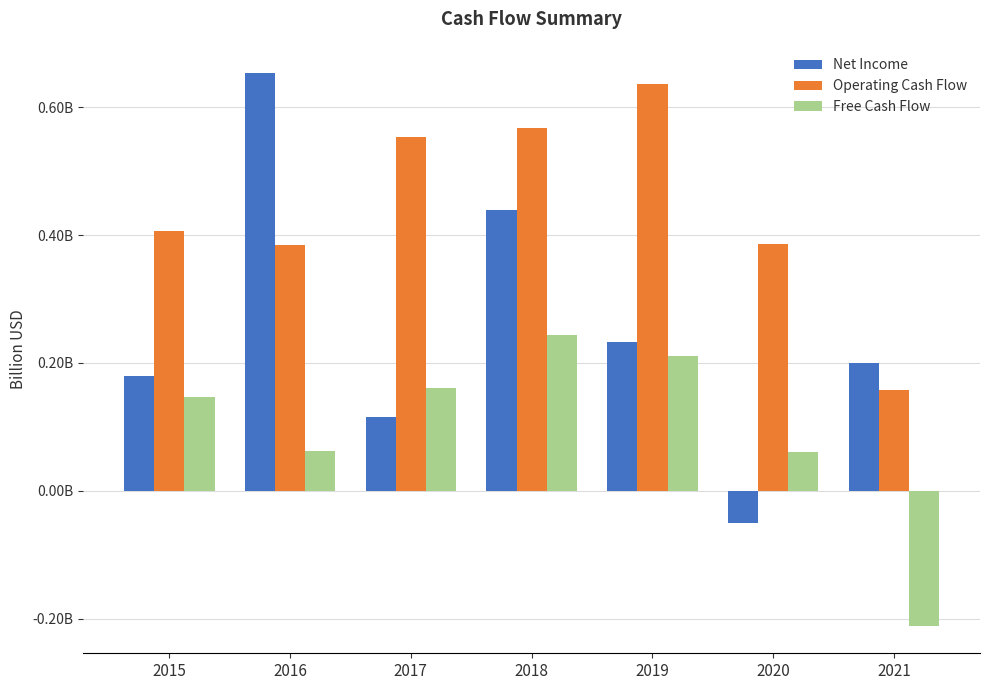

Reading right to left, transcribe all the data shown in this chart.

Net Income: 2021=0.2	2020=-0.1	2019=0.2	2018=0.4	2017=0.1	2016=0.7	2015=0.2
Operating Cash Flow: 2021=0.2	2020=0.4	2019=0.6	2018=0.6	2017=0.6	2016=0.4	2015=0.4
Free Cash Flow: 2021=-0.2	2020=0.1	2019=0.2	2018=0.2	2017=0.2	2016=0.1	2015=0.1